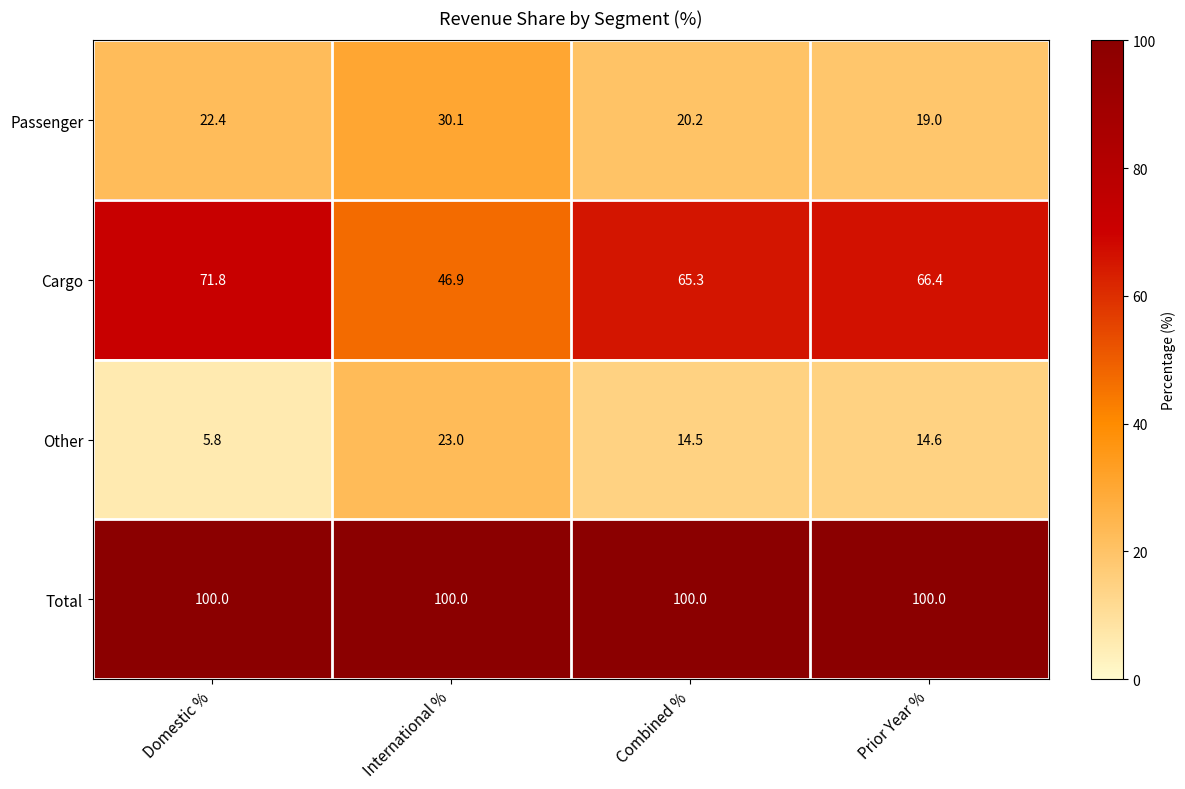

Which series has the largest range (max minus min)?

Cargo